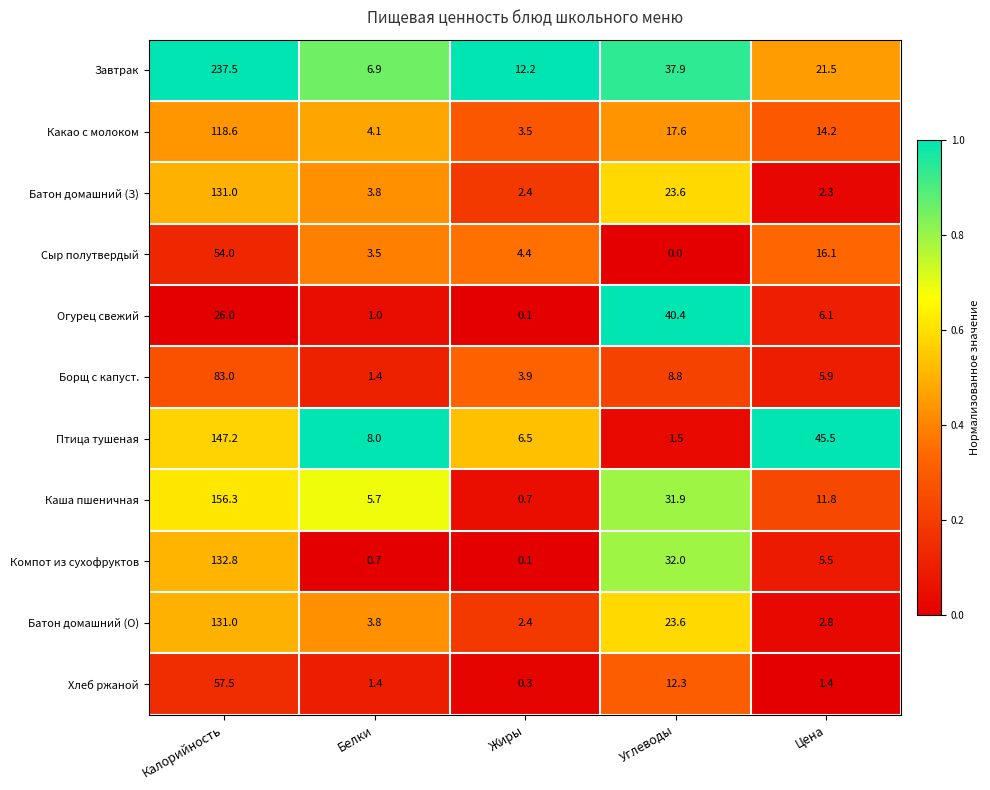

Which category has the highest value across all series?

Калорийность